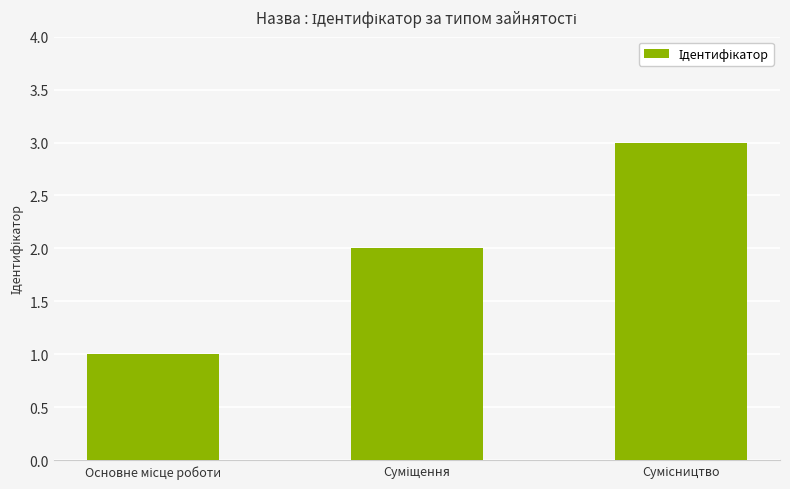

What is the greatest value displayed?

3